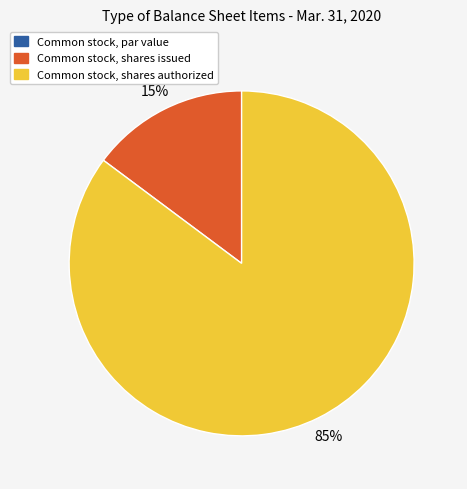

Does Common stock, shares issued represent more than half of the total?

No